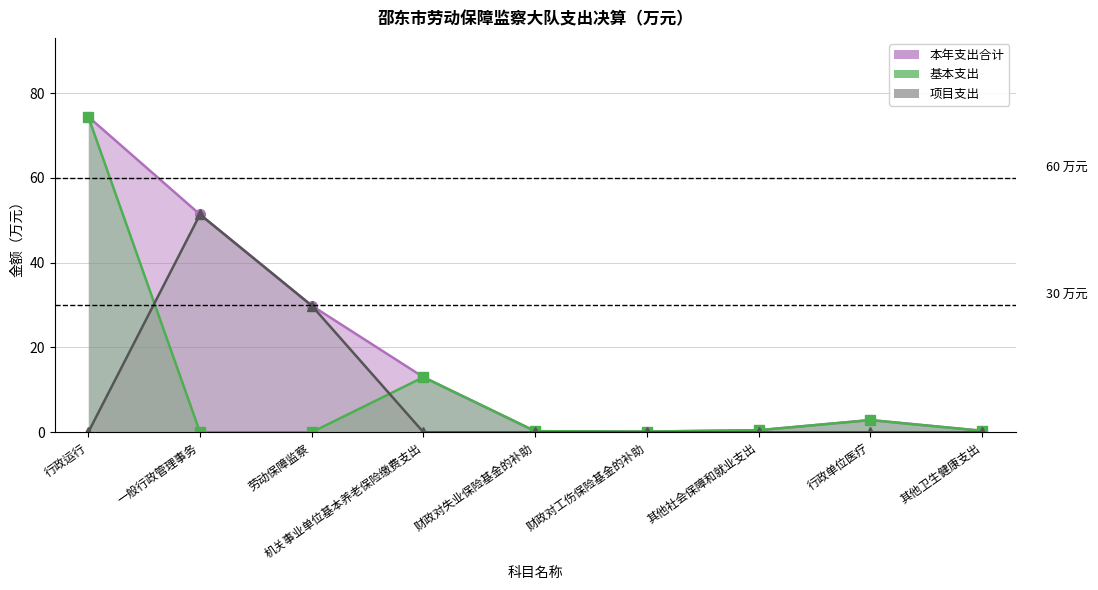

Between which two adjacent categories do 基本支出 and 项目支出 first intersect?

行政运行 and 一般行政管理事务